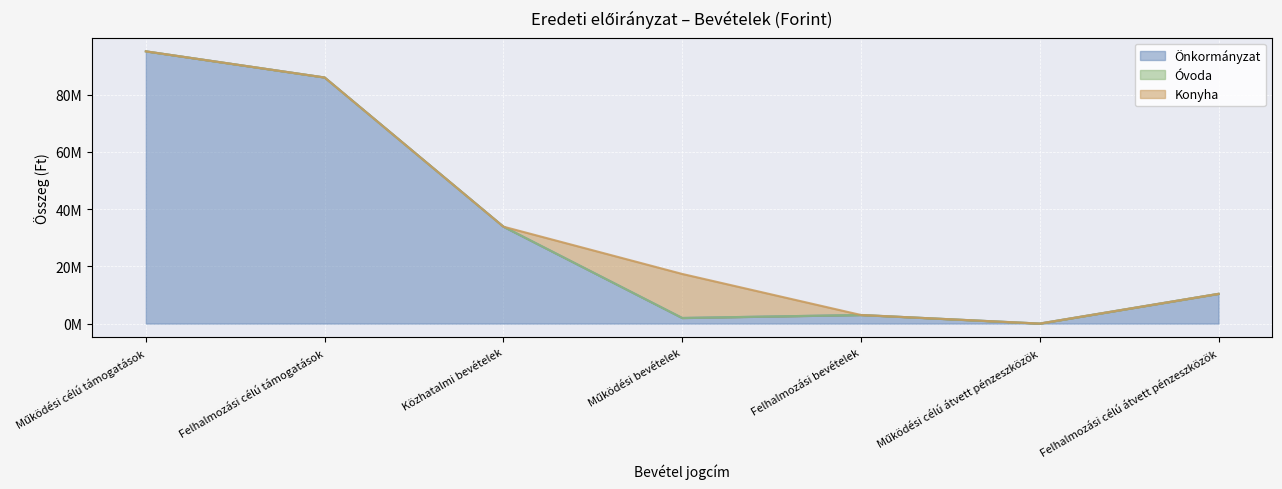

The value of Önkormányzat at Közhatalmi bevételek is 33880000. True or false?

True